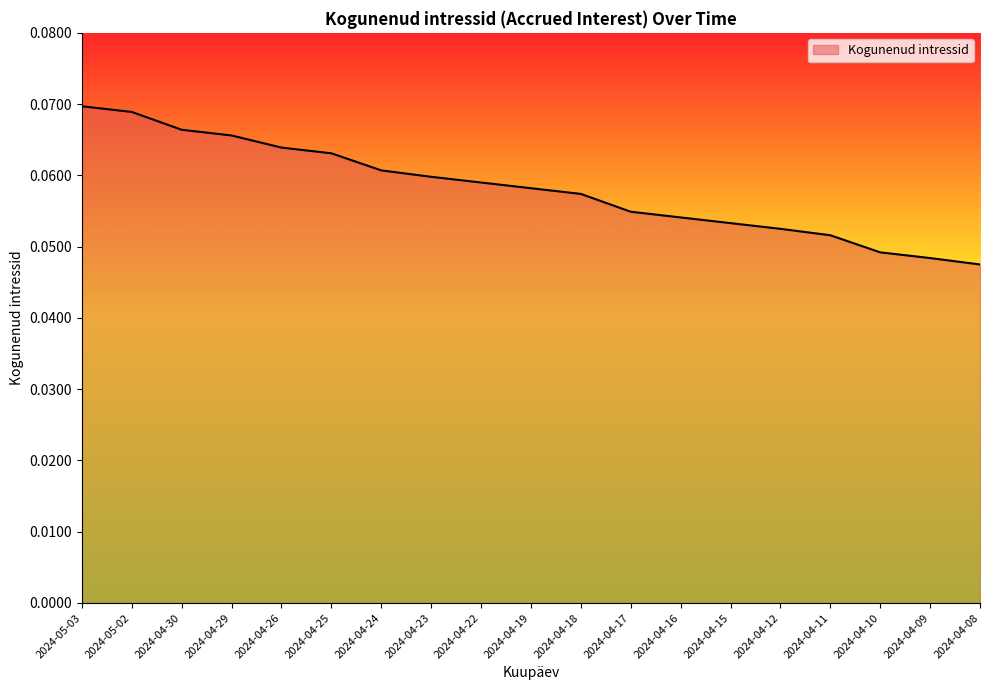

List the labels in order of value, largest first.

2024-05-03, 2024-05-02, 2024-04-30, 2024-04-29, 2024-04-26, 2024-04-25, 2024-04-24, 2024-04-23, 2024-04-22, 2024-04-19, 2024-04-18, 2024-04-17, 2024-04-16, 2024-04-15, 2024-04-12, 2024-04-11, 2024-04-10, 2024-04-09, 2024-04-08